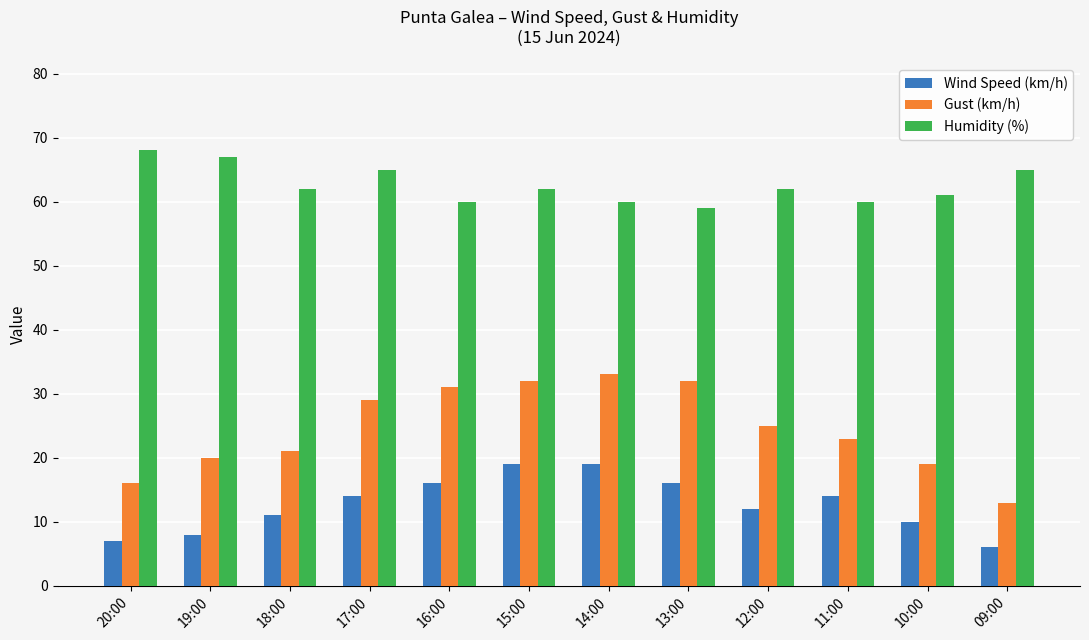

List the series in order of their overall mean, highest first.

Humidity (%), Gust (km/h), Wind Speed (km/h)